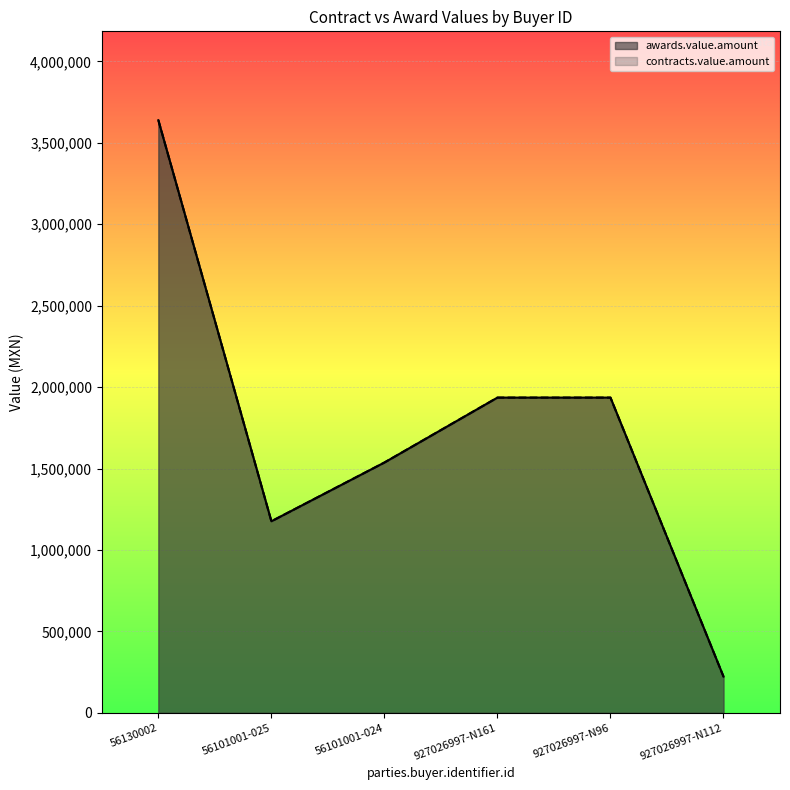

True or false: contracts.value.amount has a value of 3638939.5 at 56130002.

True